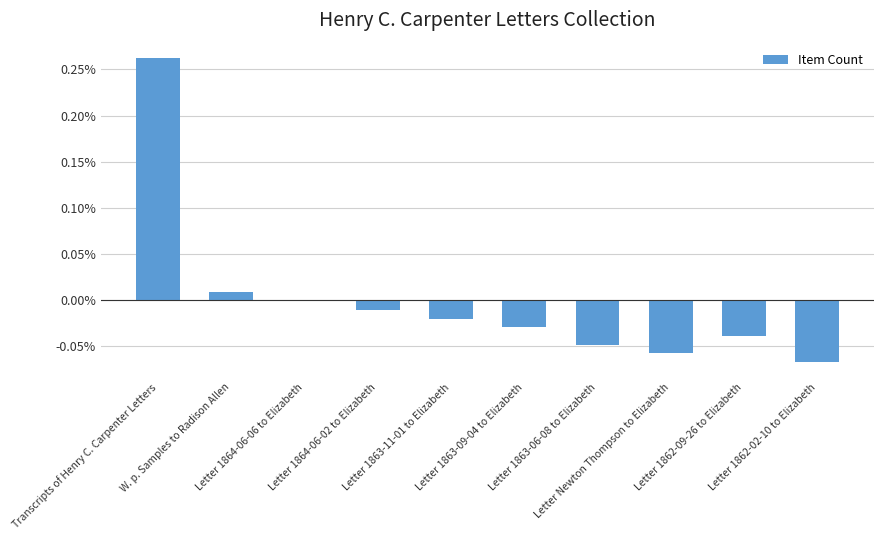

Rank the categories by value from lowest to highest.

Letter 1862-02-10 to Elizabeth, Letter Newton Thompson to Elizabeth, Letter 1863-06-08 to Elizabeth, Letter 1862-09-26 to Elizabeth, Letter 1863-09-04 to Elizabeth, Letter 1863-11-01 to Elizabeth, Letter 1864-06-02 to Elizabeth, Letter 1864-06-06 to Elizabeth, W. p. Samples to Radison Allen, Transcripts of Henry C. Carpenter Letters